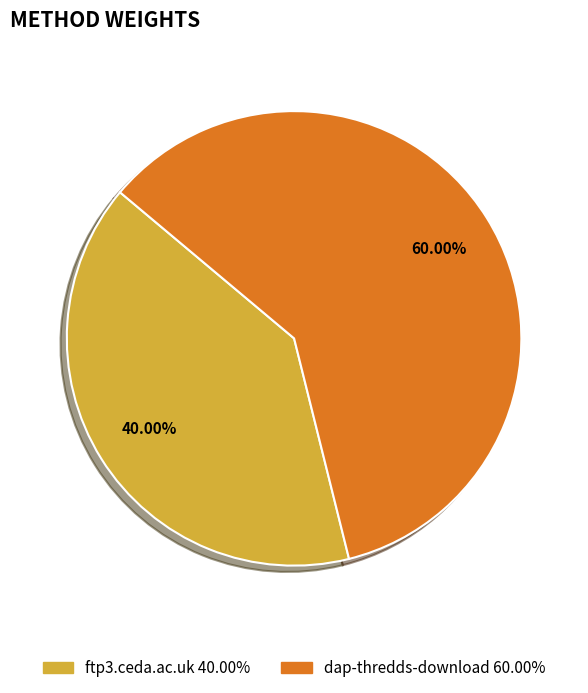

How many segments does this pie chart have?

2